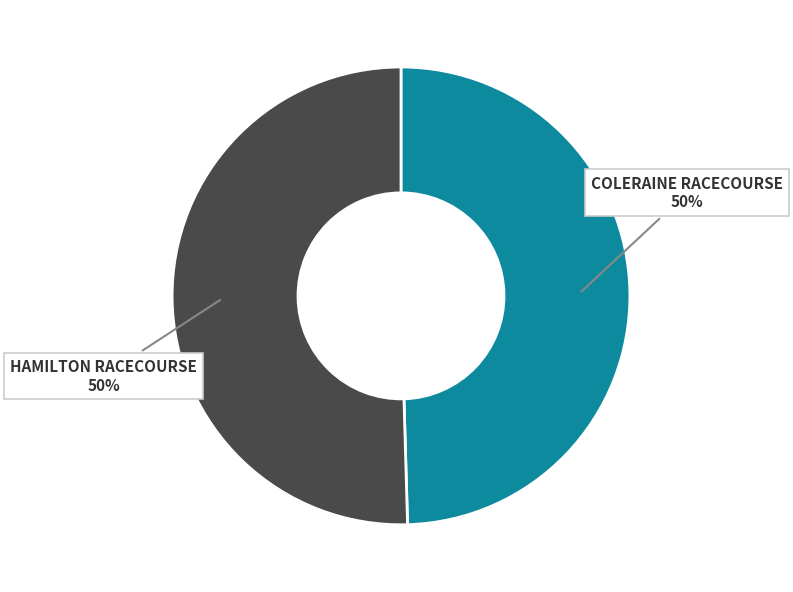

Combined, do HAMILTON RACECOURSE and COLERAINE RACECOURSE account for over 50%?

Yes